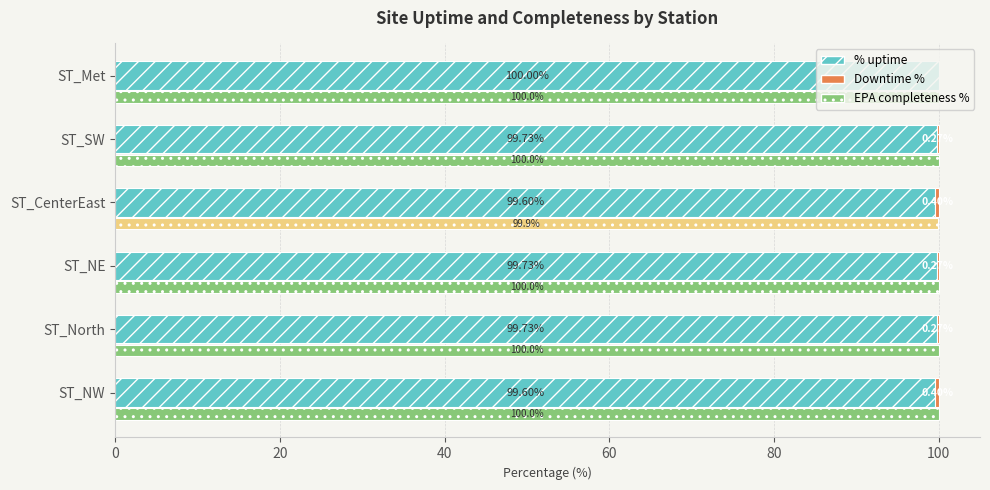

What is the value of the Downtime % bar at the 3rd from the left?

0.3